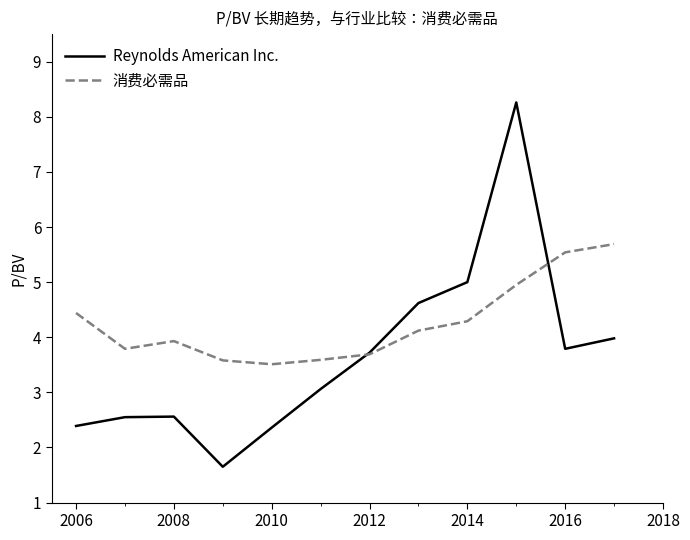

Which series has the largest range (max minus min)?

Reynolds American Inc.